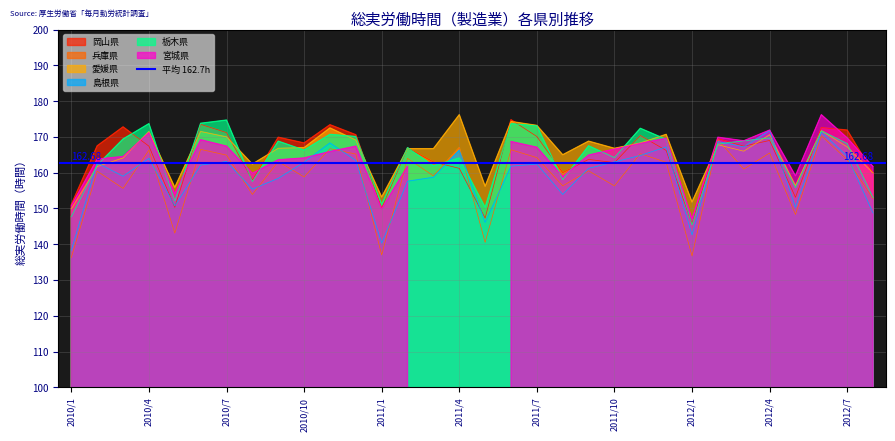

Which series has the largest range (max minus min)?

兵庫県